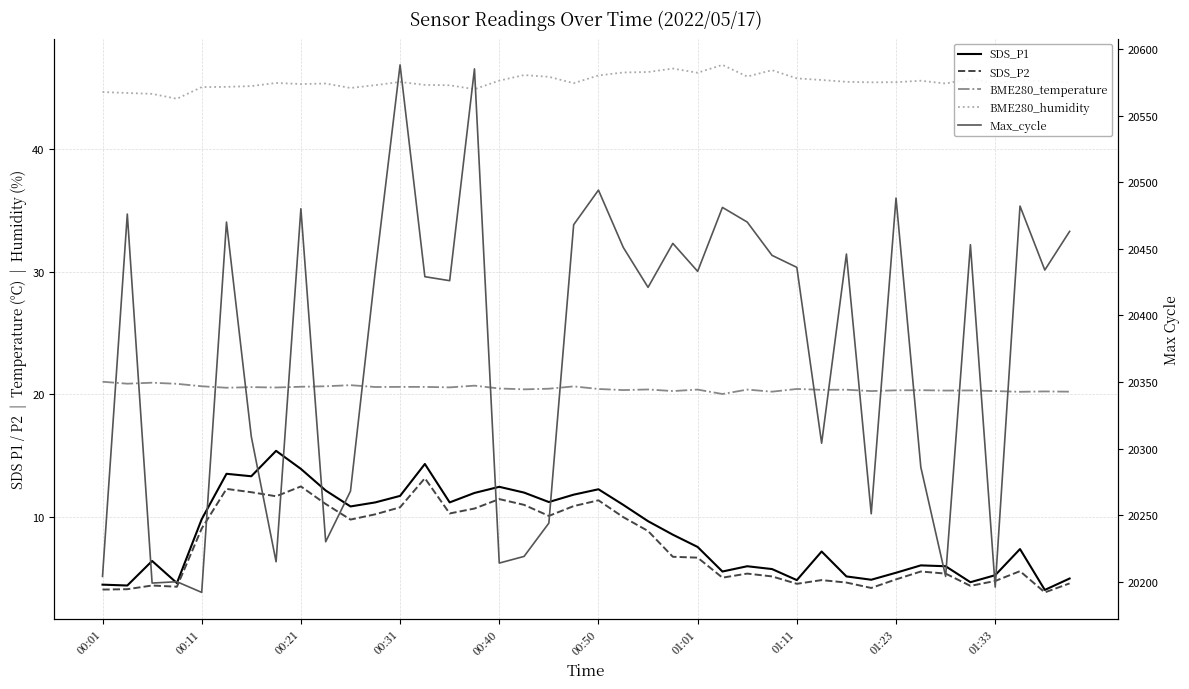

True or false: SDS_P1 has a value of 7.2 at 29.

True